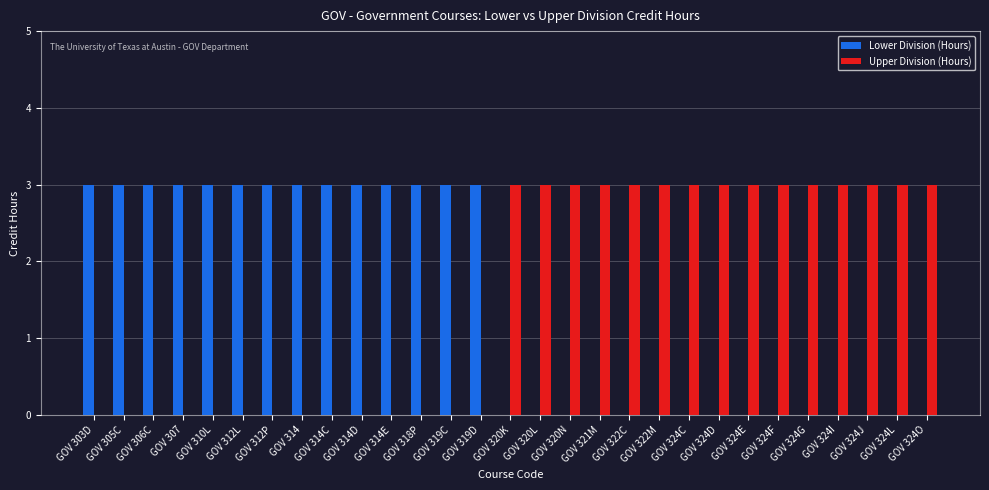

What is the sum of all Lower Division (Hours) values?

42